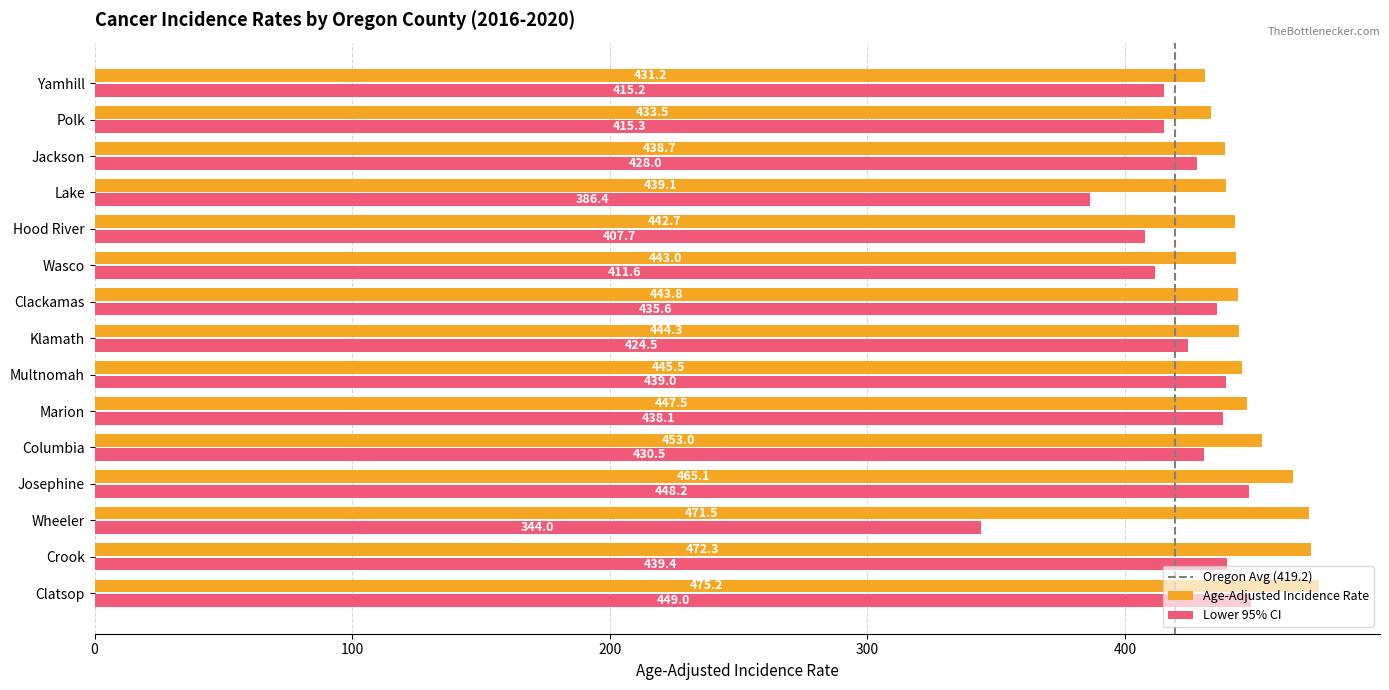

What is the sum of all Lower 95% CI values?

6312.5